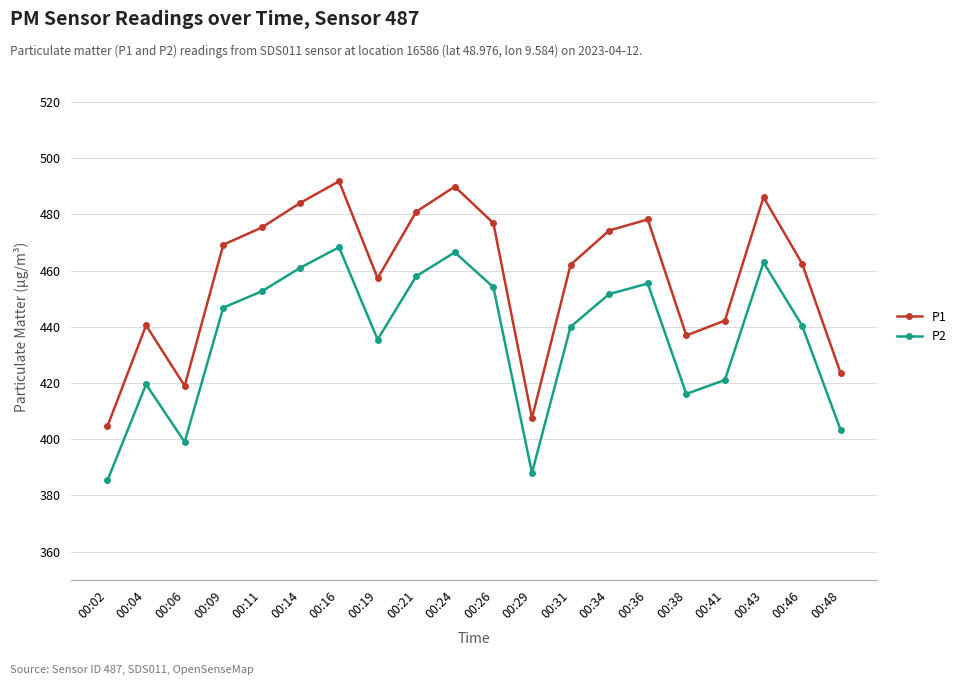

How many interior local peaks does the P1 series have?

5